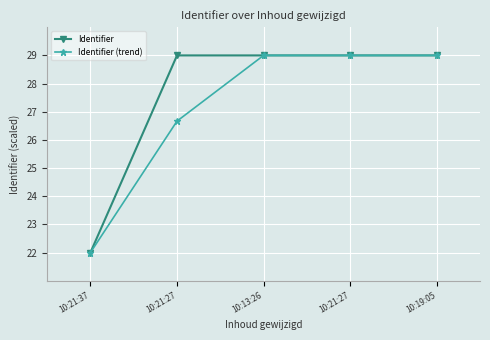

Rank the categories by Identifier value from highest to lowest.

10:19:05, 10:21:27, 10:13:26, 10:21:27, 10:21:37